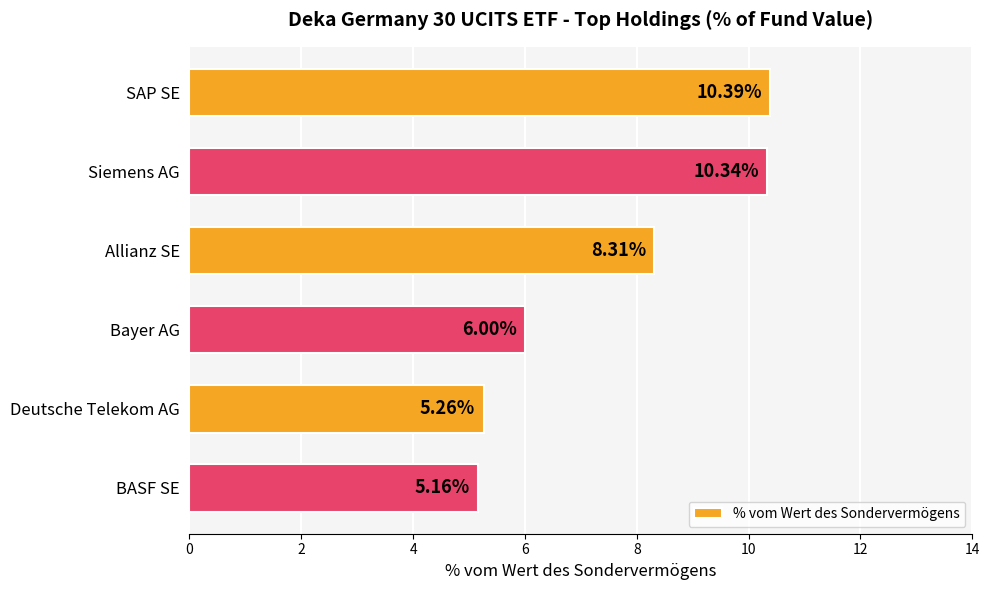

Which category has the highest value across all series?

SAP SE